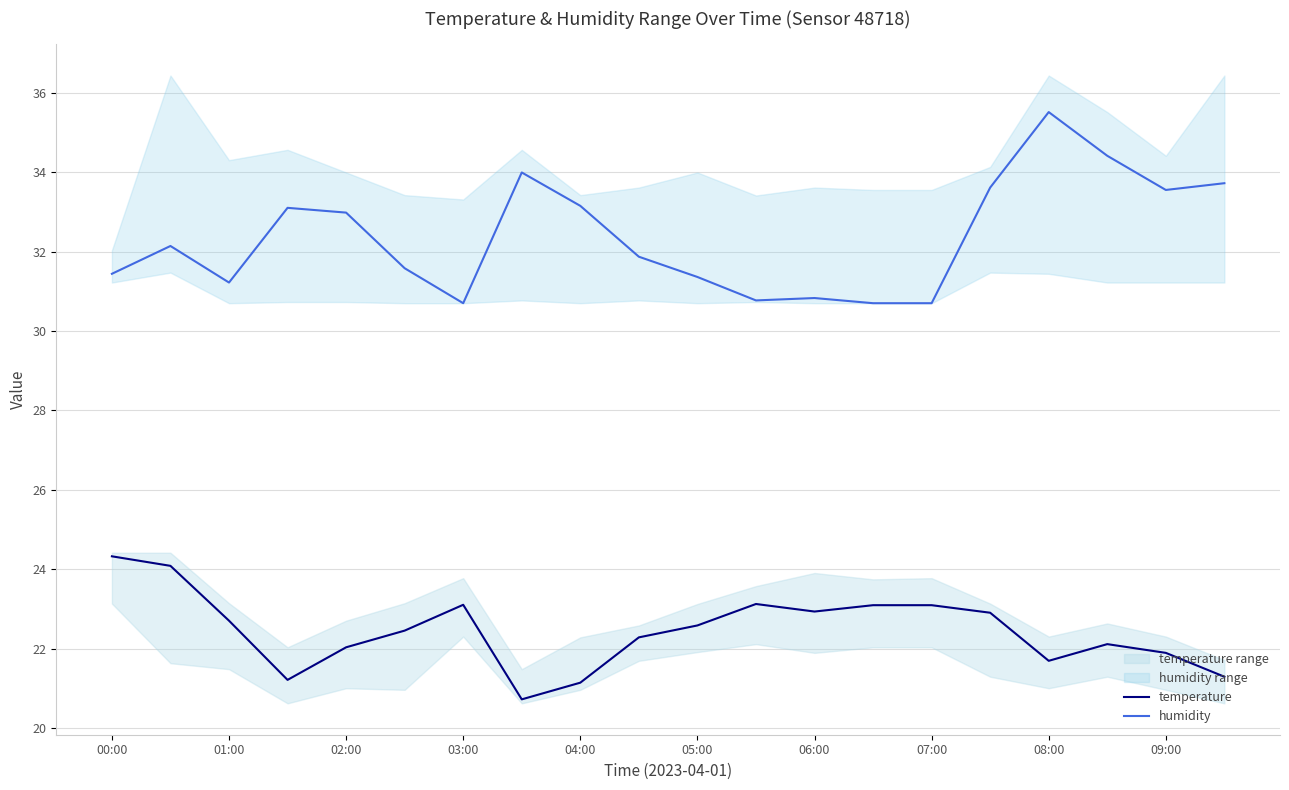

True or false: humidity and temperature intersect in this chart.

False